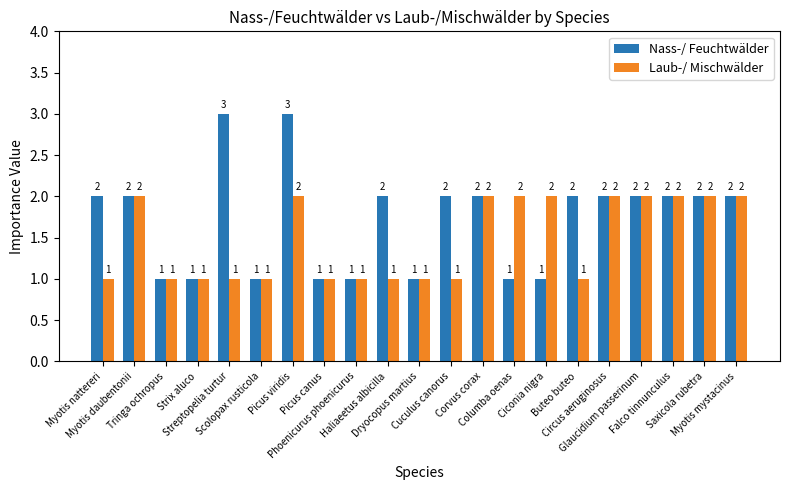

Rank the series by their average value, from lowest to highest.

Laub-/ Mischwälder, Nass-/ Feuchtwälder